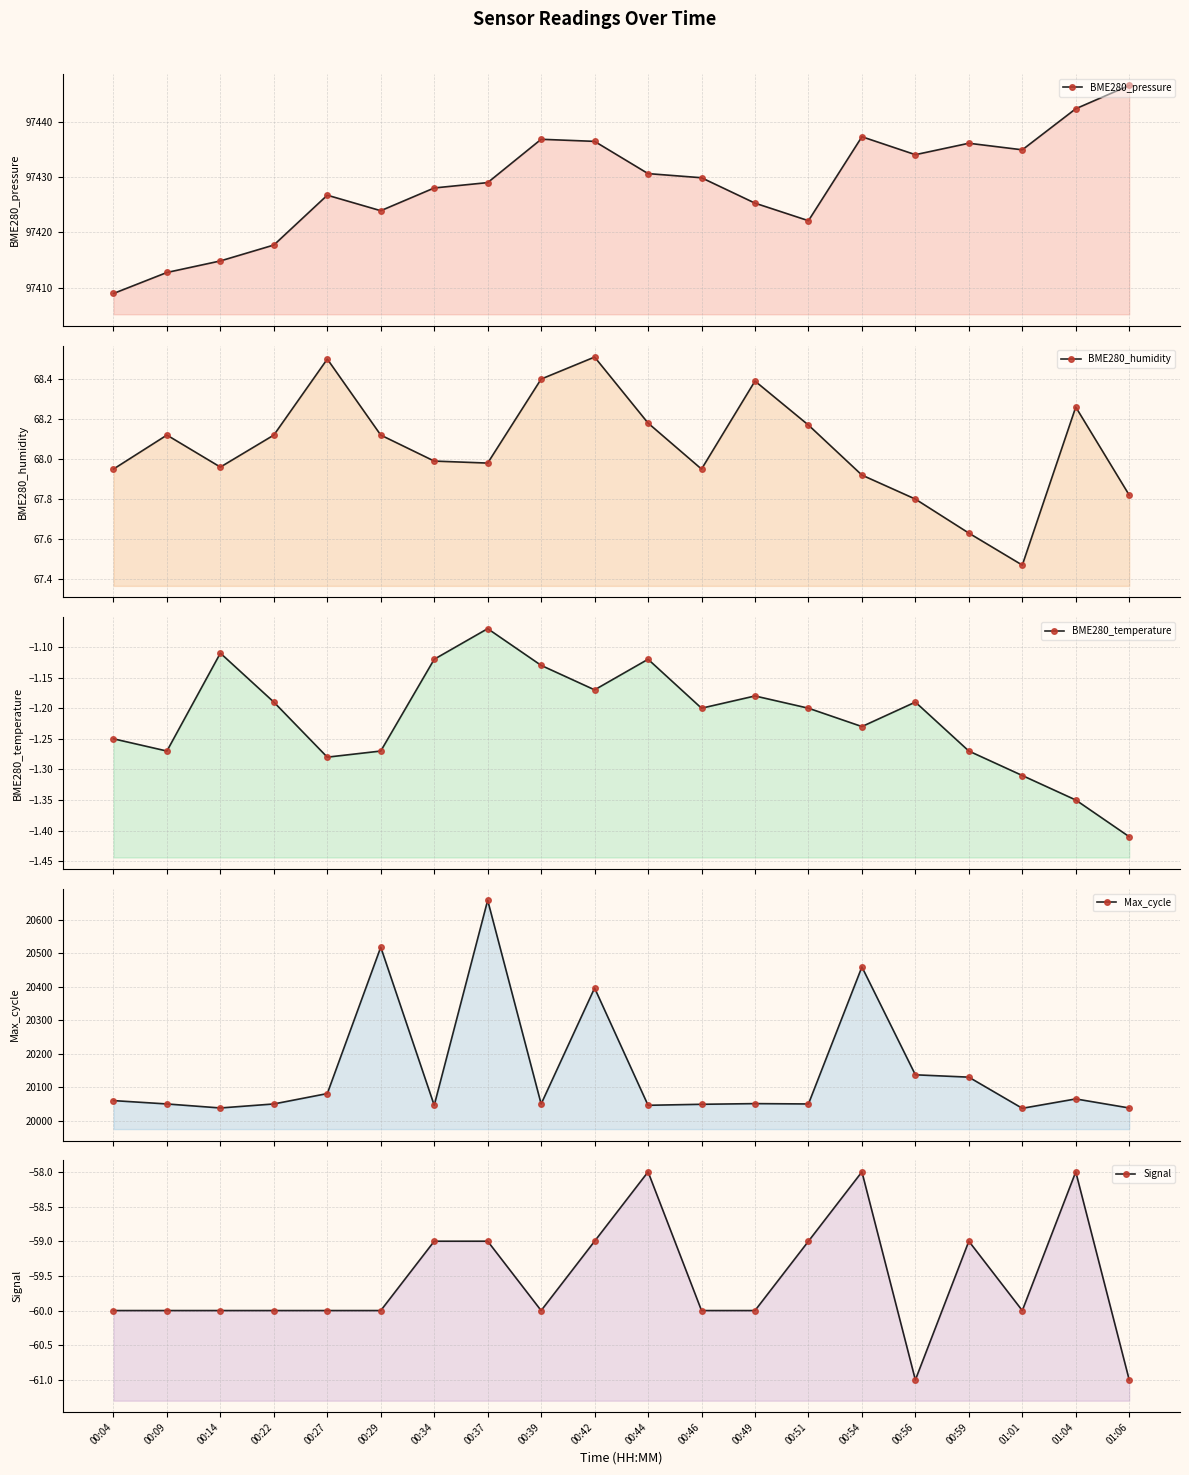

The BME280_pressure series shows 159072.1 at 00:39. True or false?

False